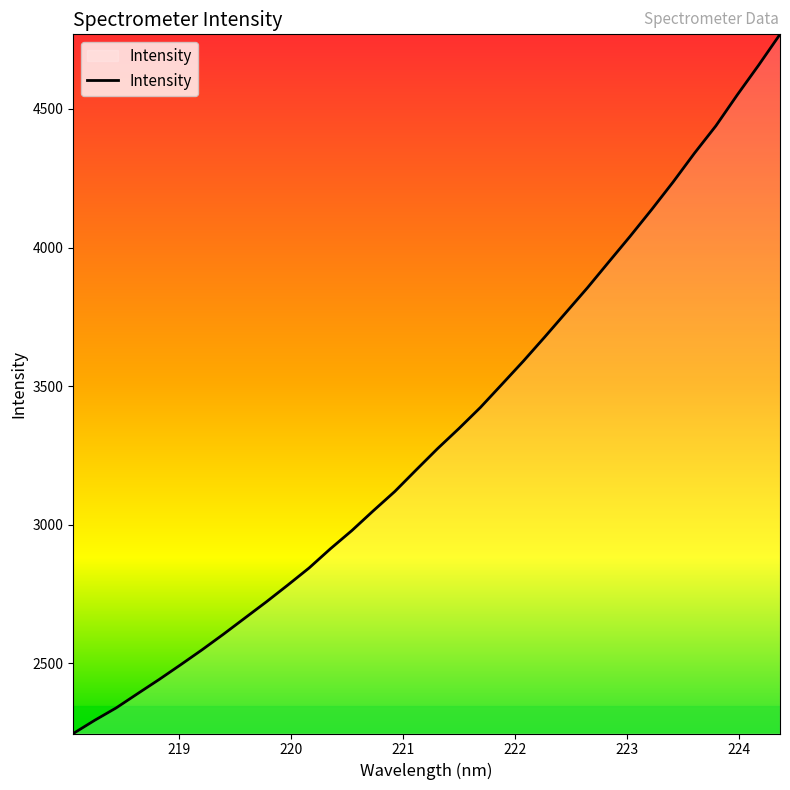

True or false: there are more than 0 points higher than both neighbors.

False